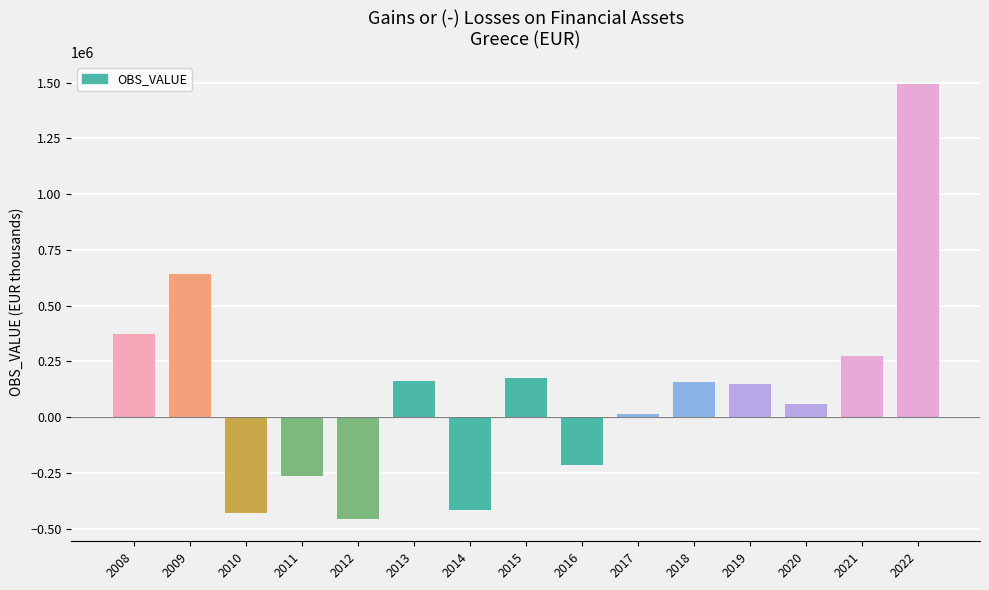

What is the maximum value shown in the chart?

1494668.8